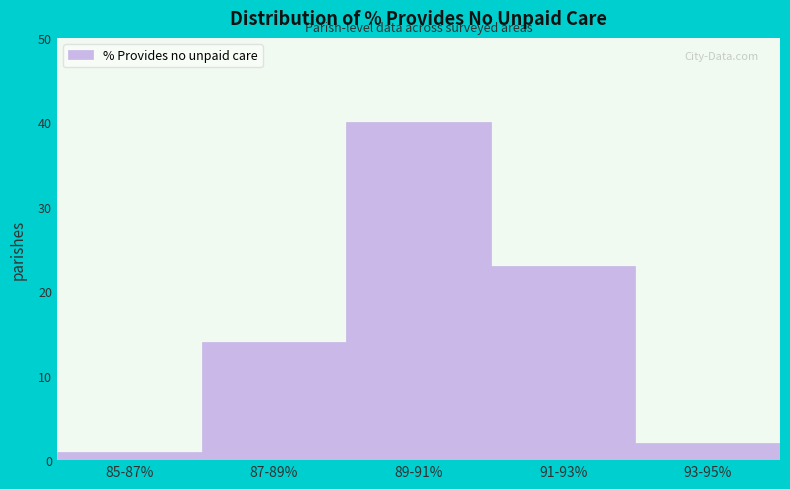

Reading left to right, list all the values displayed in this chart.

85-87%=1	87-89%=14	89-91%=40	91-93%=23	93-95%=2